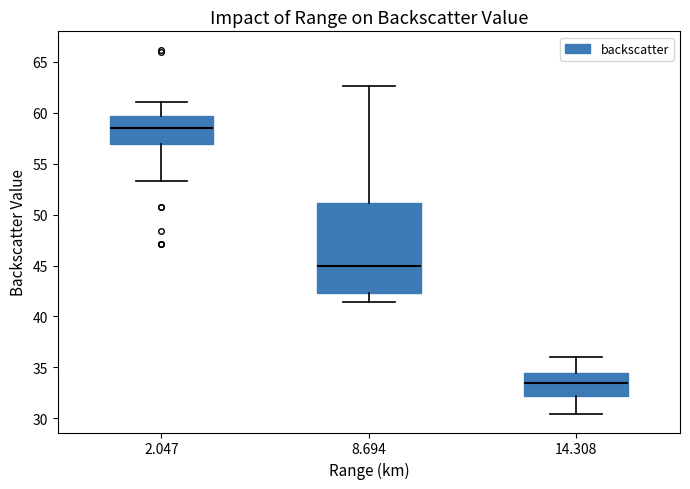

Where is the upper edge of the box at x = 2.047 on the y-axis? The values are not printed on the chart, so give them approximately, as read against the axis.

59.5